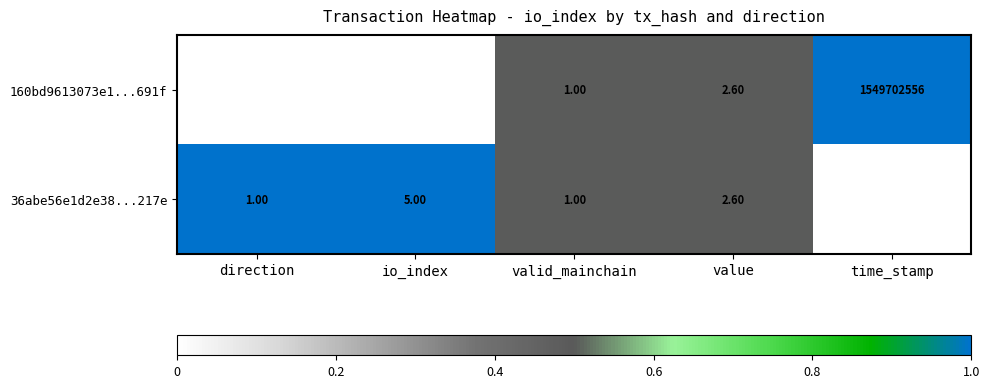

Where is 160bd9613073e1...691f nearest to the value 774851277?

value